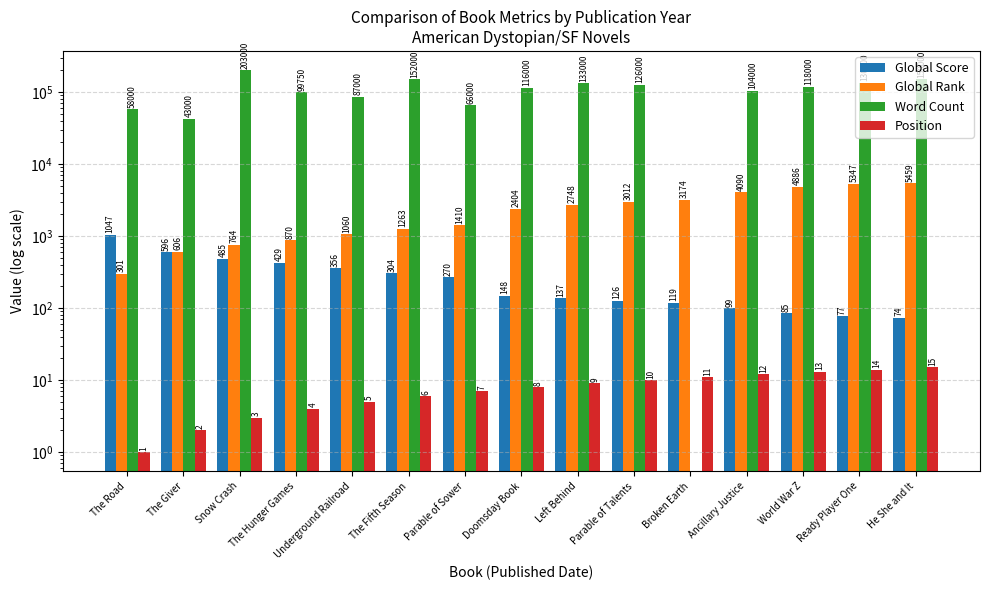

At how many categories does at least one series exceed 175862?

1